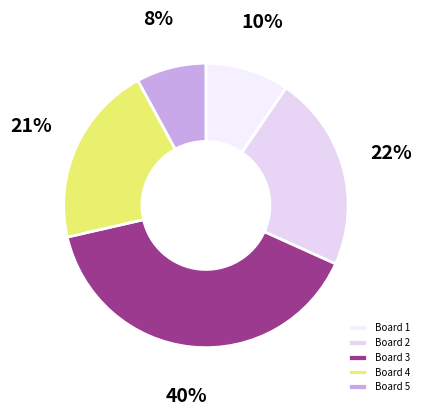

To the nearest percent, what portion does Board 4 represent?

21%